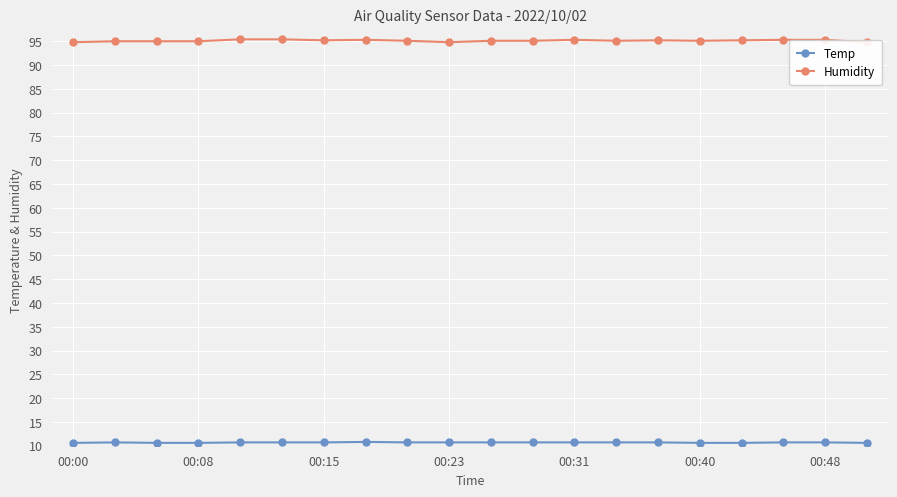

The Temp series shows 10.7 at 00:23. True or false?

True